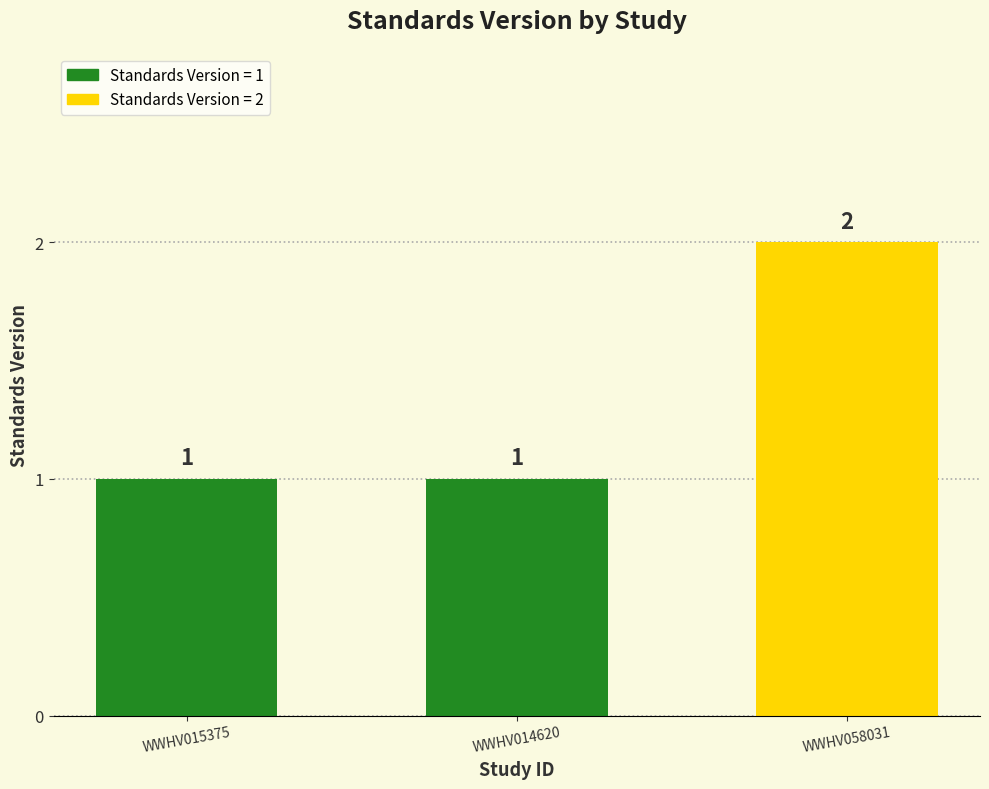

What is the sum of the values at WWHV058031 and WWHV014620?

3